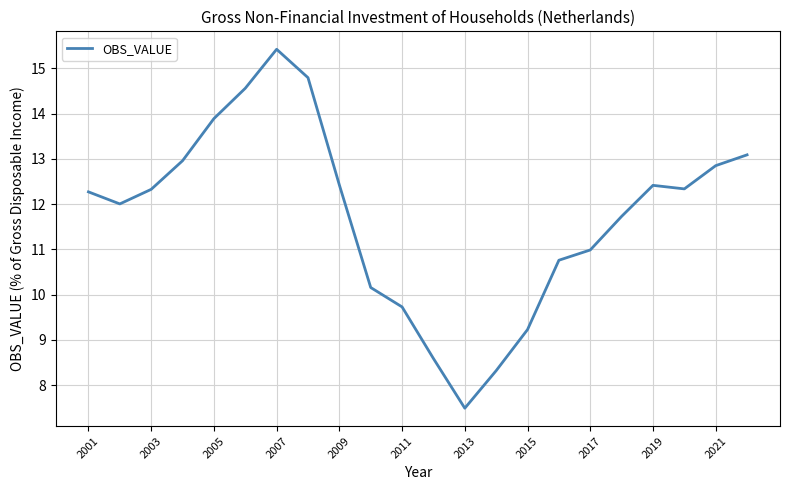

How many lines are shown in the chart?

1